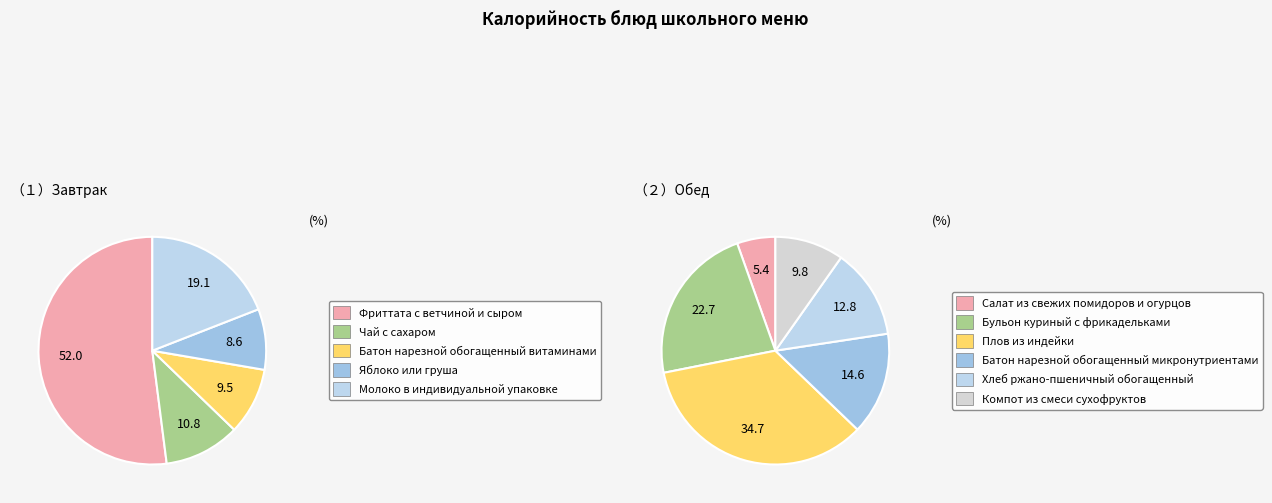

Which slice is the largest?

Фриттата с ветчиной и сыром